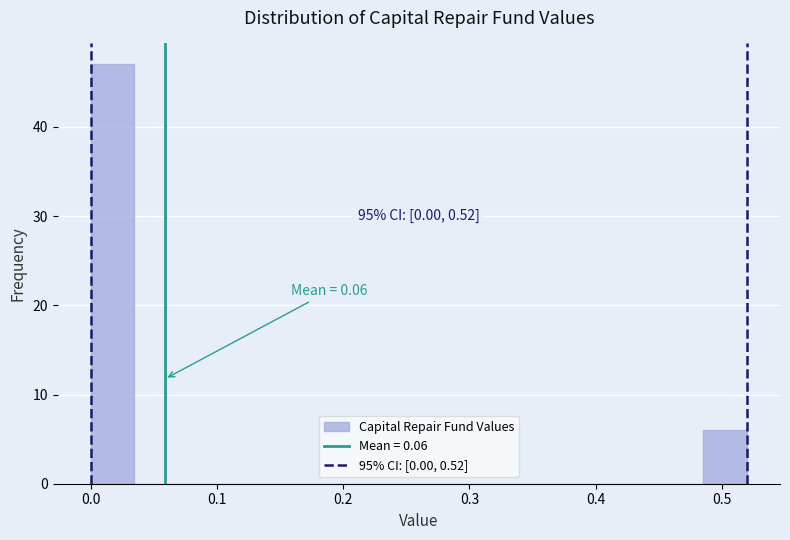

Read against the x-axis, roughly where is the centre of the tallest bar?

0.02